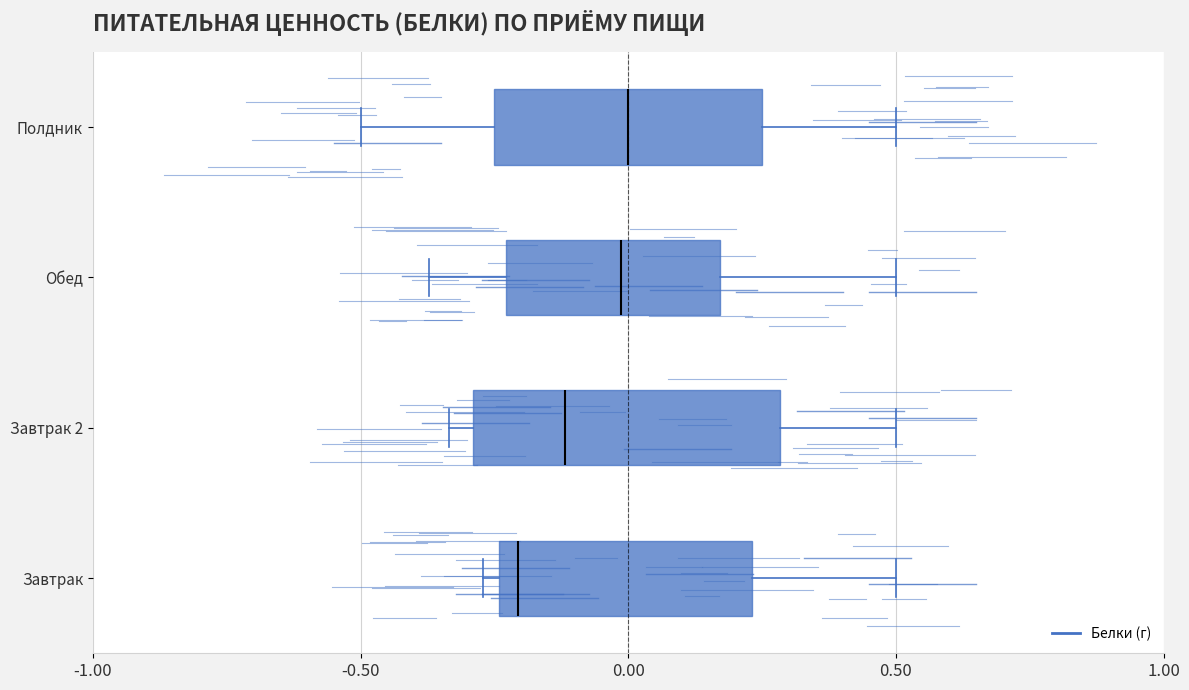

Reading bottom to top, transcribe this box plot: for each box, give where its median line is, the range the box spans, and where its two whiskers end, as read against the x-axis. The values are not printed on the chart, so give them approximately, as read against the axis.

Завтрак: median -0.20, box -0.25 to 0.25, whiskers -0.25 (just left of the box's left edge) to 0.50
Завтрак 2: median -0.10, box -0.30 to 0.30, whiskers -0.35 to 0.50
Обед: median 0.00, box -0.25 to 0.15, whiskers -0.35 to 0.50
Полдник: median 0.00, box -0.25 to 0.25, whiskers -0.50 to 0.50